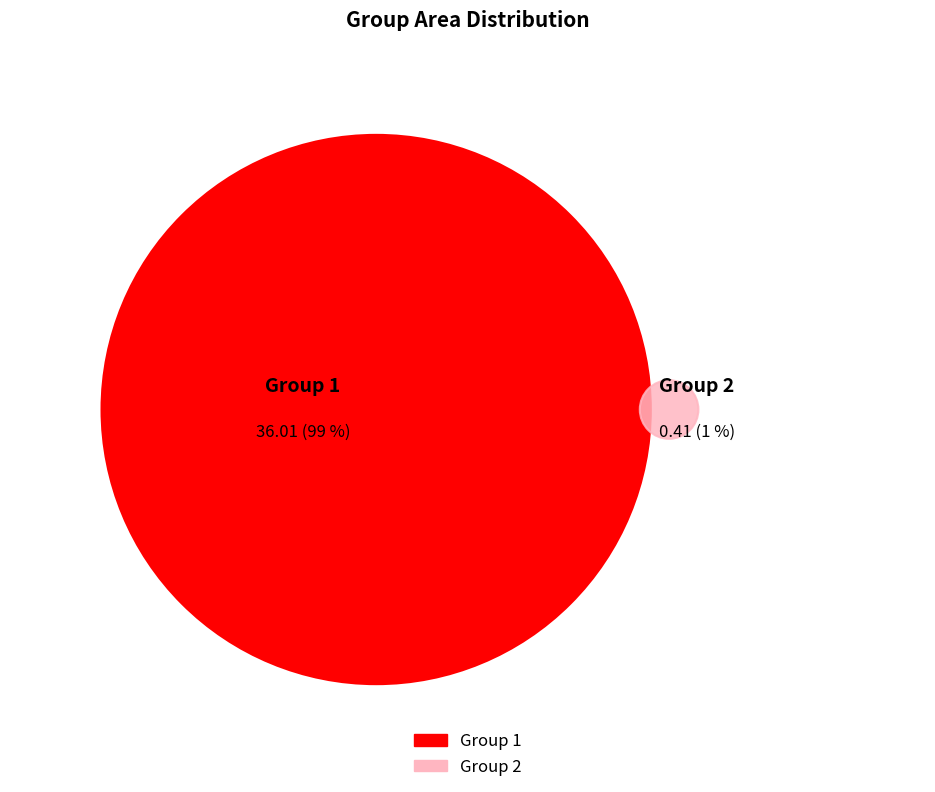

What percentage do 1 and 2 together represent?

100.0%